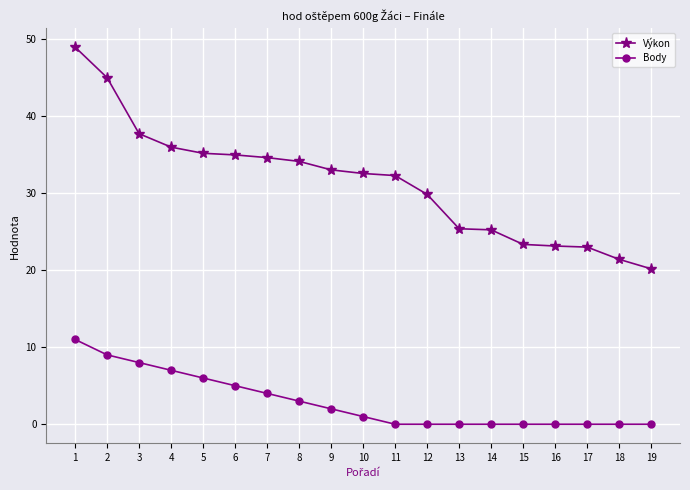

True or false: Výkon has a value of 37.7 at 3.

True